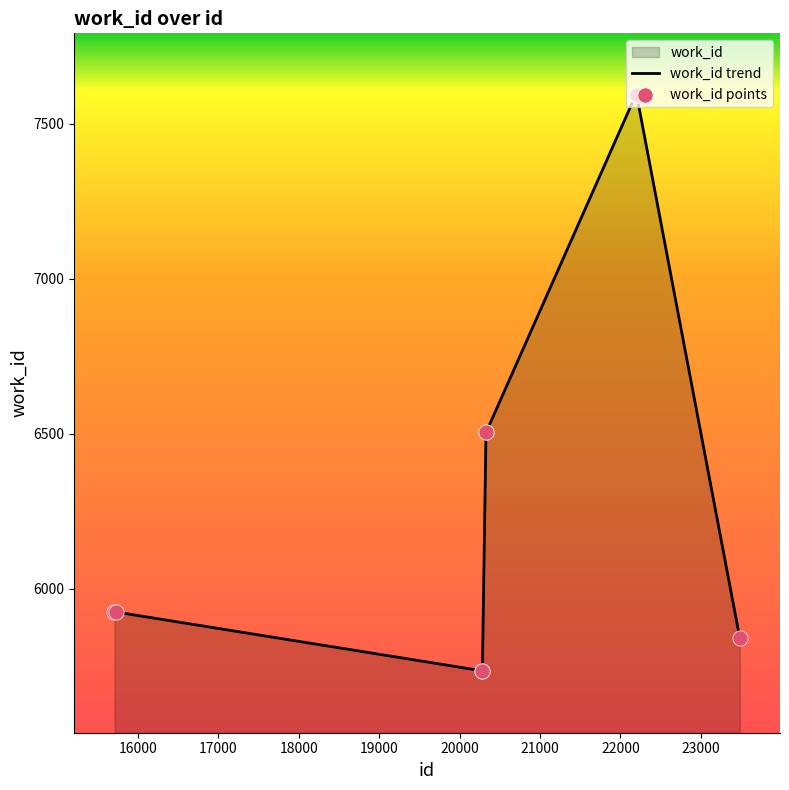

Which series has the widest spread of Y values?

work_id trend